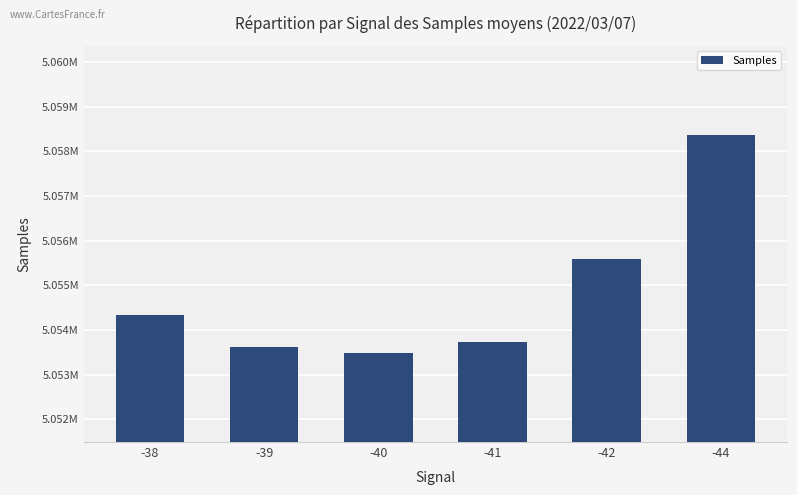

List the labels in order of value, largest first.

-44, -42, -38, -41, -39, -40